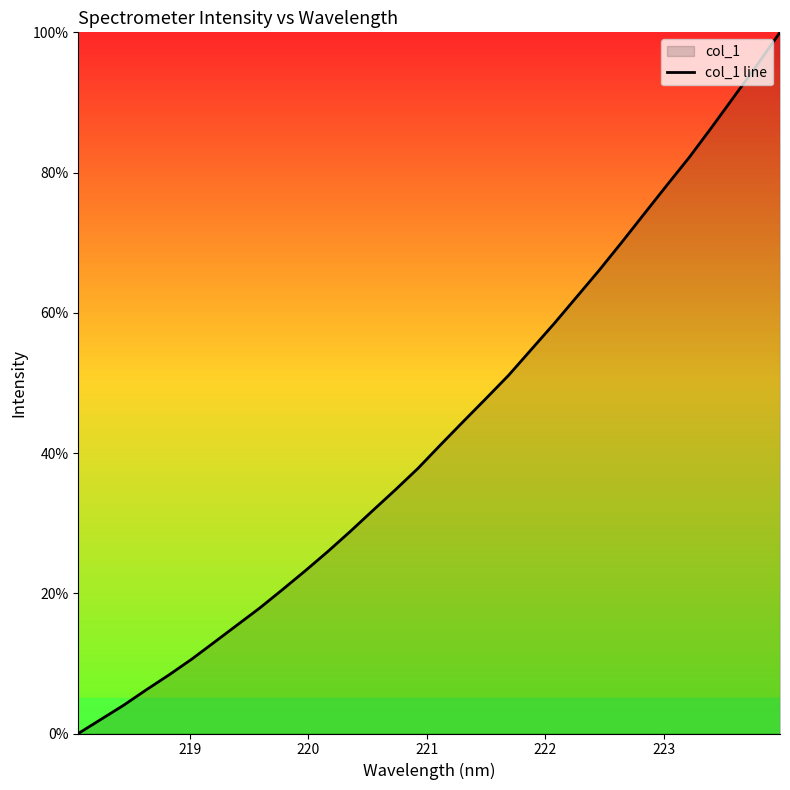

What is the greatest value displayed?

100.0